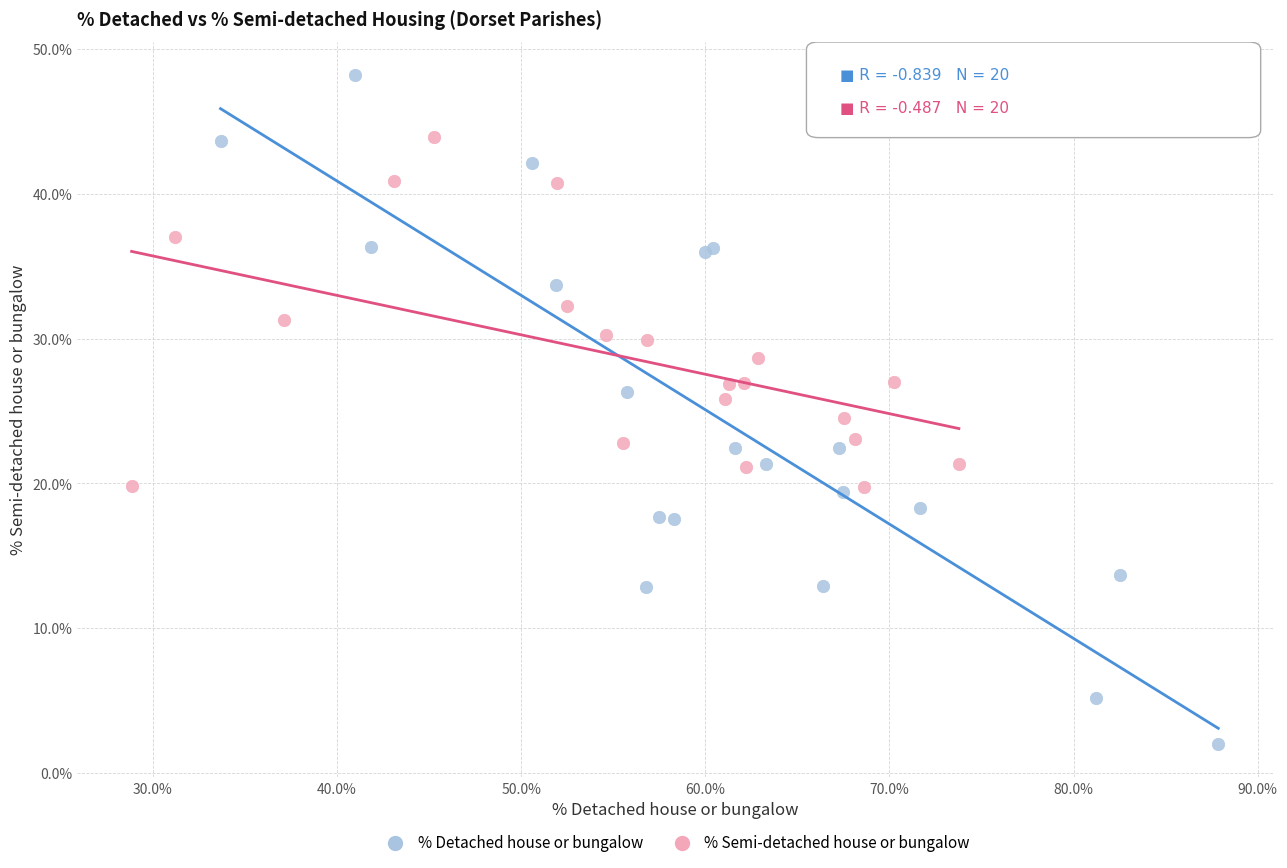

Which series contains the lowest Y value?

% Detached house or bungalow